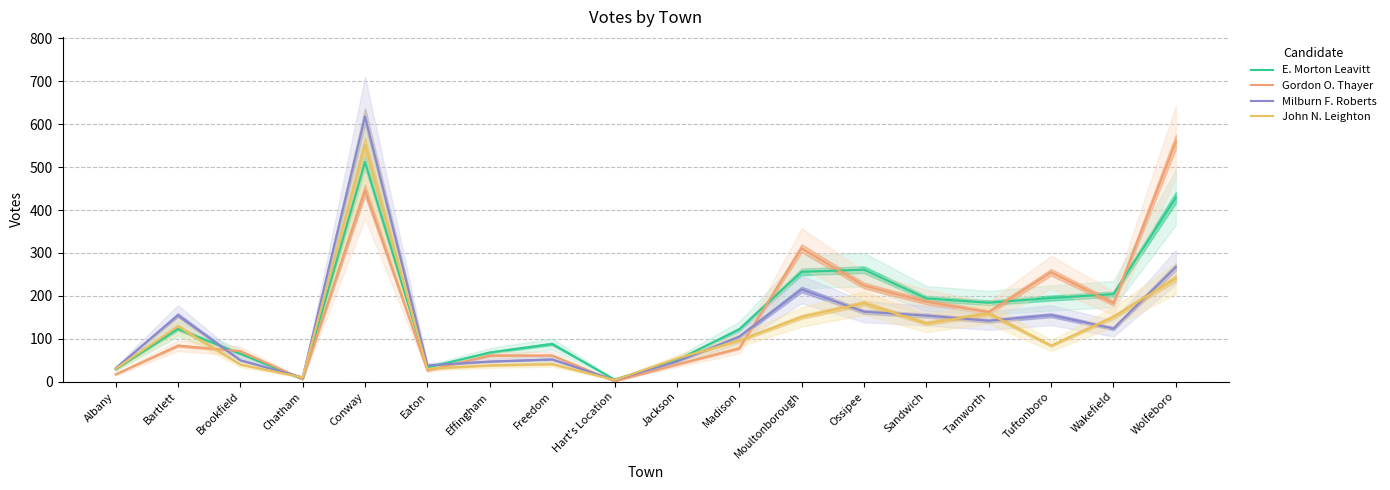

Which label corresponds to the smallest value in the chart?

Hart's Location